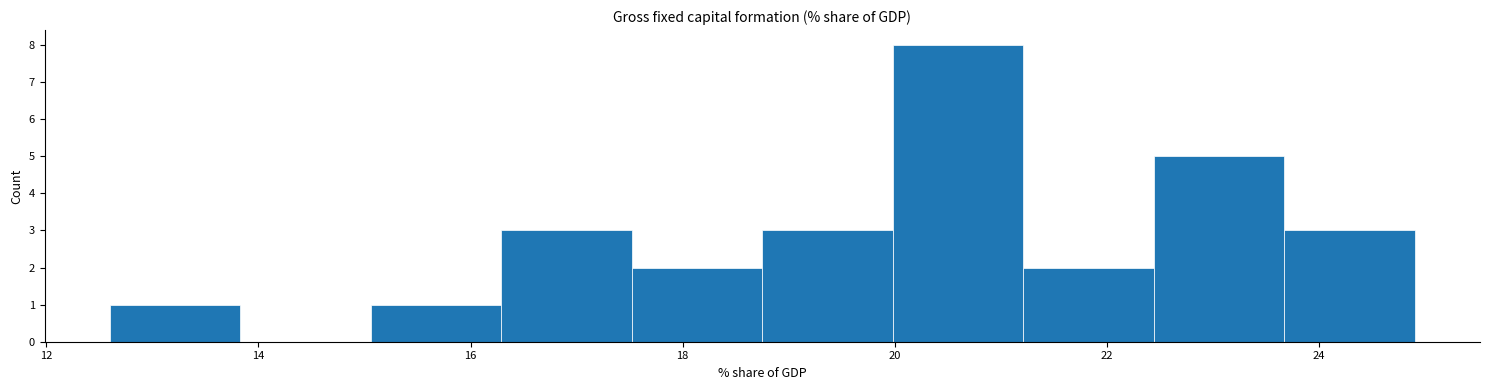

Reading left to right, transcribe this chart: for each bar, give the range it covers on the x-axis and its height. Neither the bar edges nor the heights are printed on the chart, so give them approximately, as read against the axes.

12.6 to 13.8: 1
13.8 to 15.0: 0
15.0 to 16.2: 1
16.2 to 17.6: 3
17.6 to 18.8: 2
18.8 to 20.0: 3
20.0 to 21.2: 8
21.2 to 22.4: 2
22.4 to 23.6: 5
23.6 to 25.0: 3